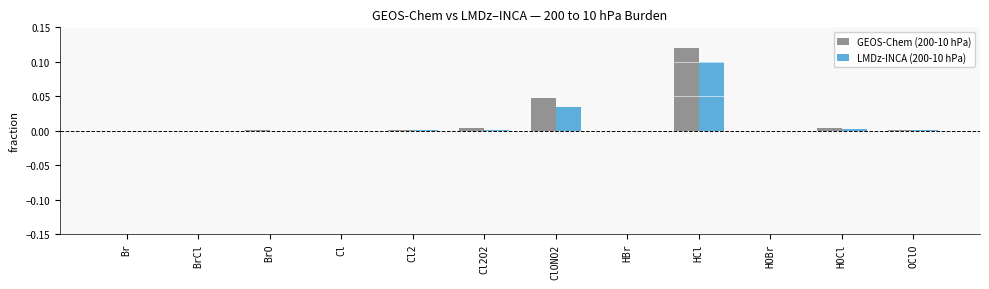

At which category is the sum across all series the highest?

HCl